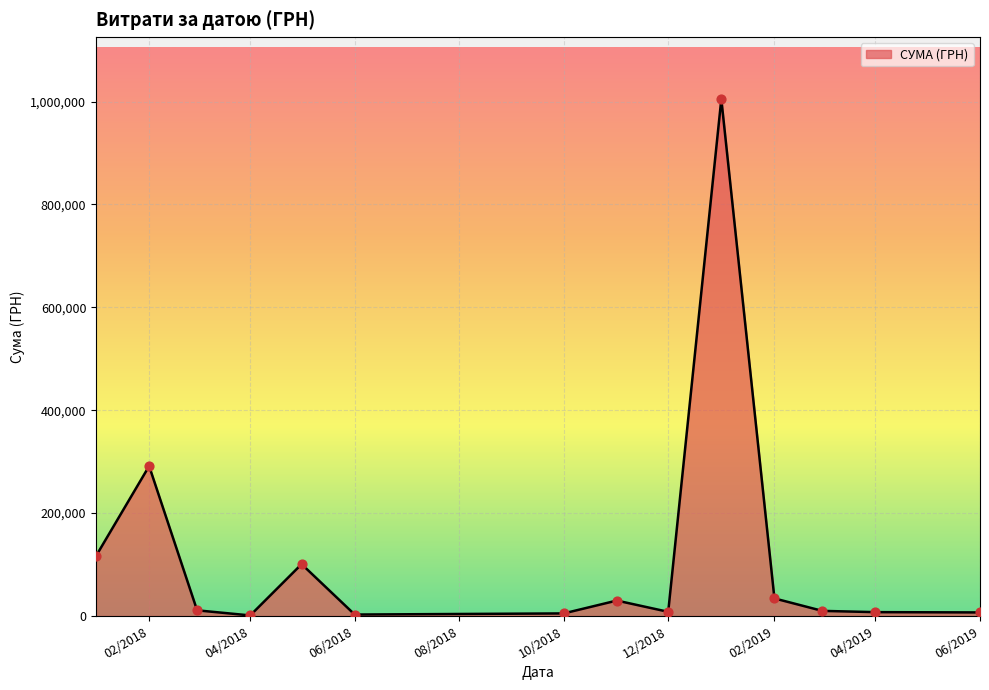

What is the difference between the maximum and minimum values?

1003679.5